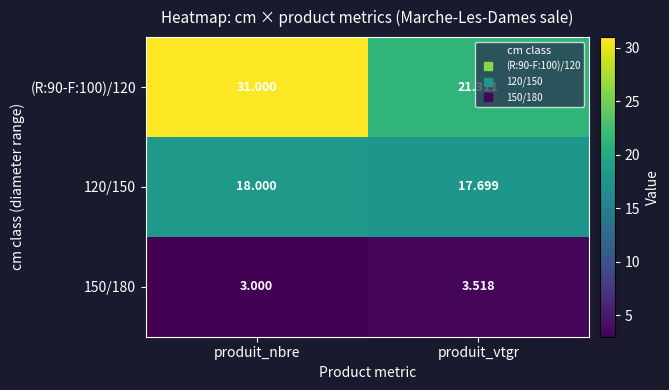

Rank the series at produit_vtgr from highest to lowest value.

(R:90-F:100)/120, 120/150, 150/180